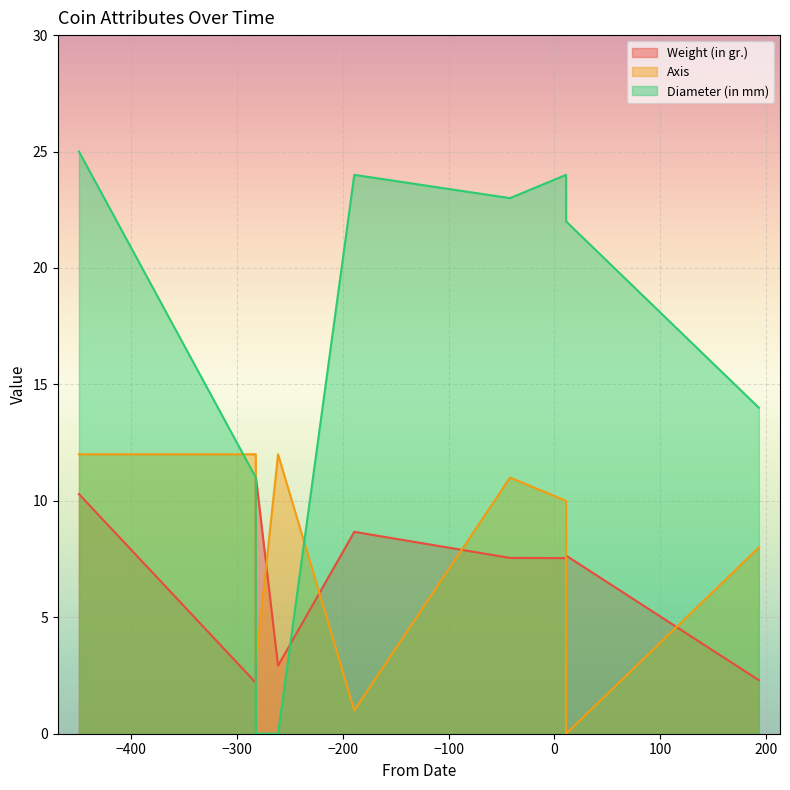

Read the Axis value at -42.

11.0